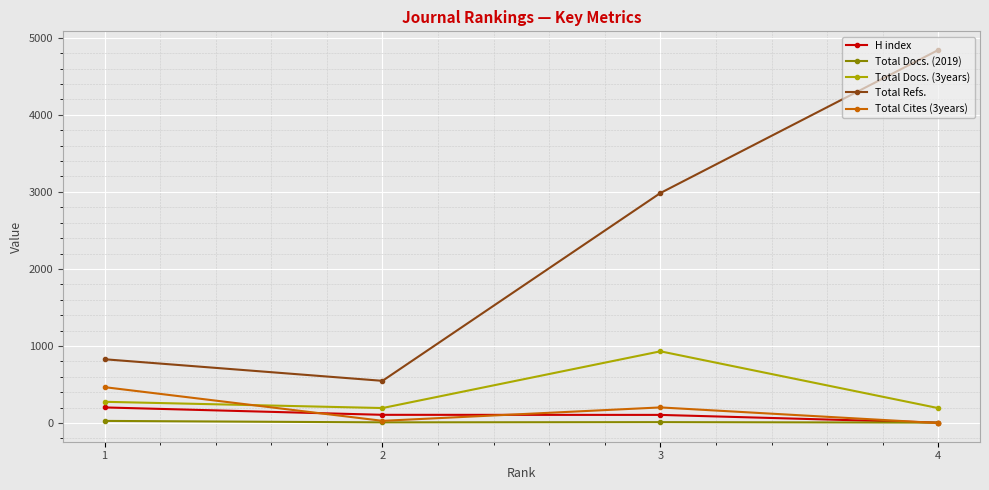

List the series in order of their peak value, lowest first.

Total Docs. (2019), H index, Total Cites (3years), Total Docs. (3years), Total Refs.